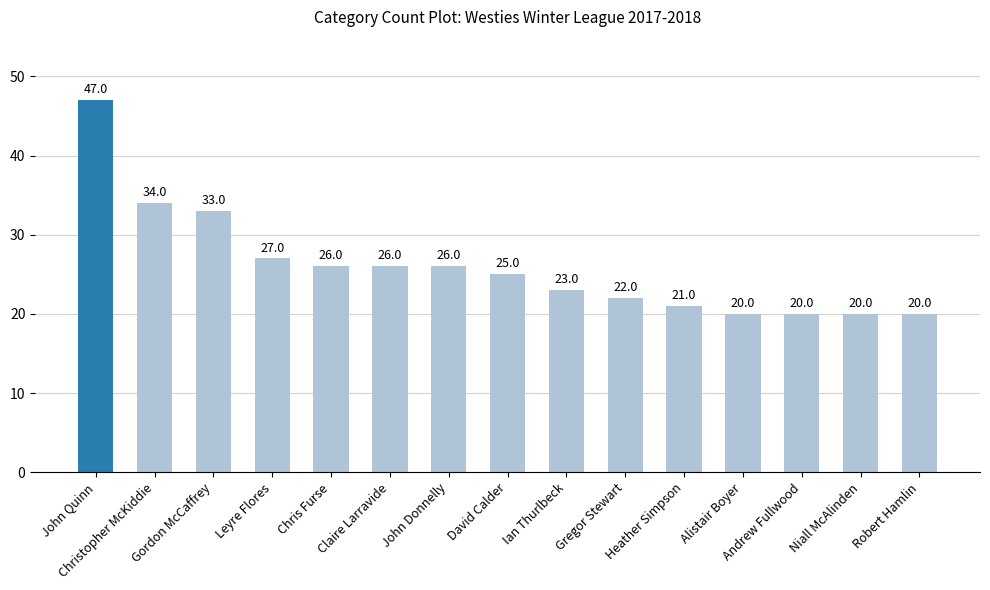

Reading left to right, list all the values displayed in this chart.

John Quinn=47	Christopher McKiddie=34	Gordon McCaffrey=33	Leyre Flores=27	Chris Furse=26	Claire Larravide=26	John Donnelly=26	David Calder=25	Ian Thurlbeck=23	Gregor Stewart=22	Heather Simpson=21	Alistair Boyer=20	Andrew Fullwood=20	Niall McAlinden=20	Robert Hamlin=20